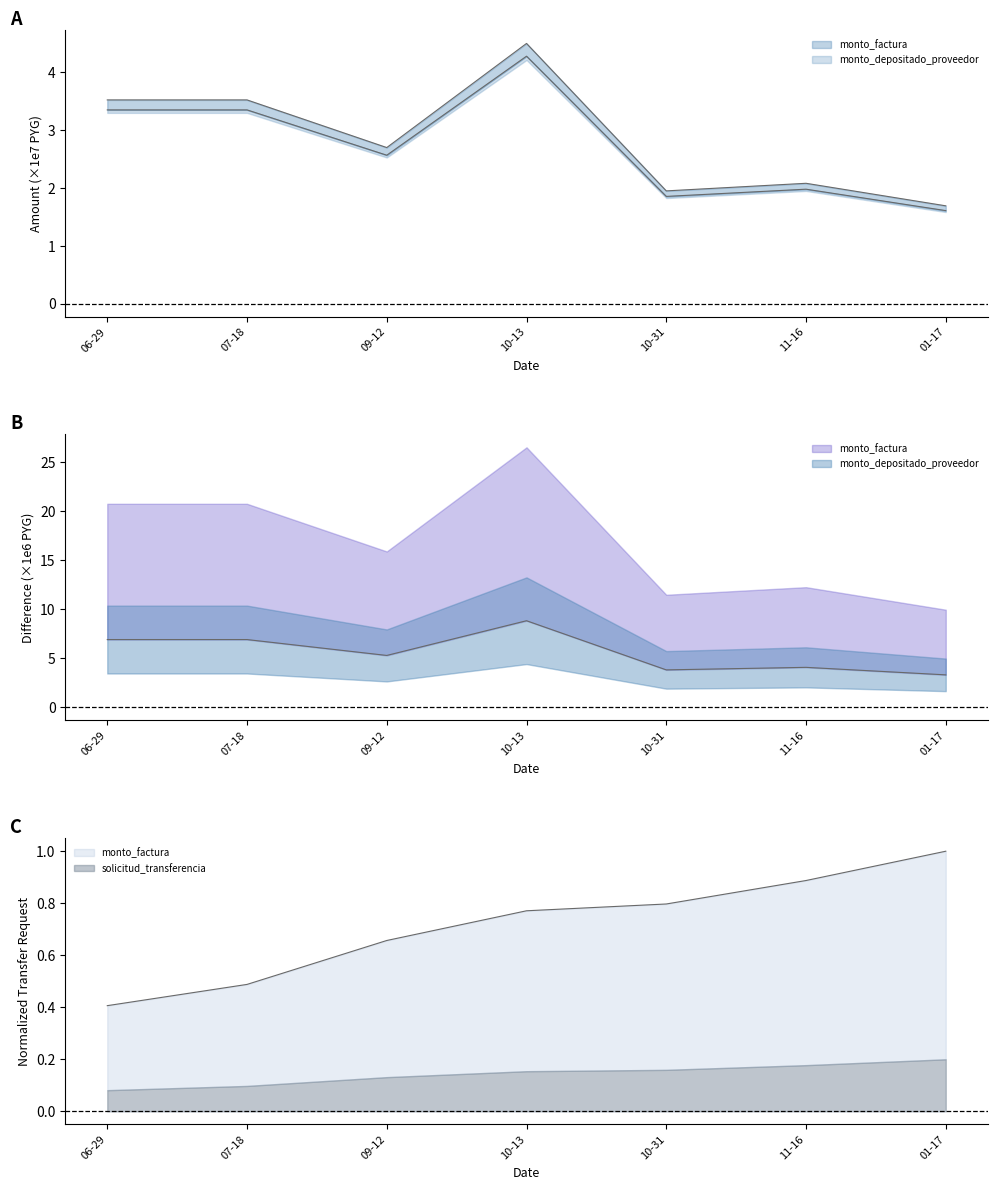

Which series changed the most between 10-31 and 01-17?

monto_factura